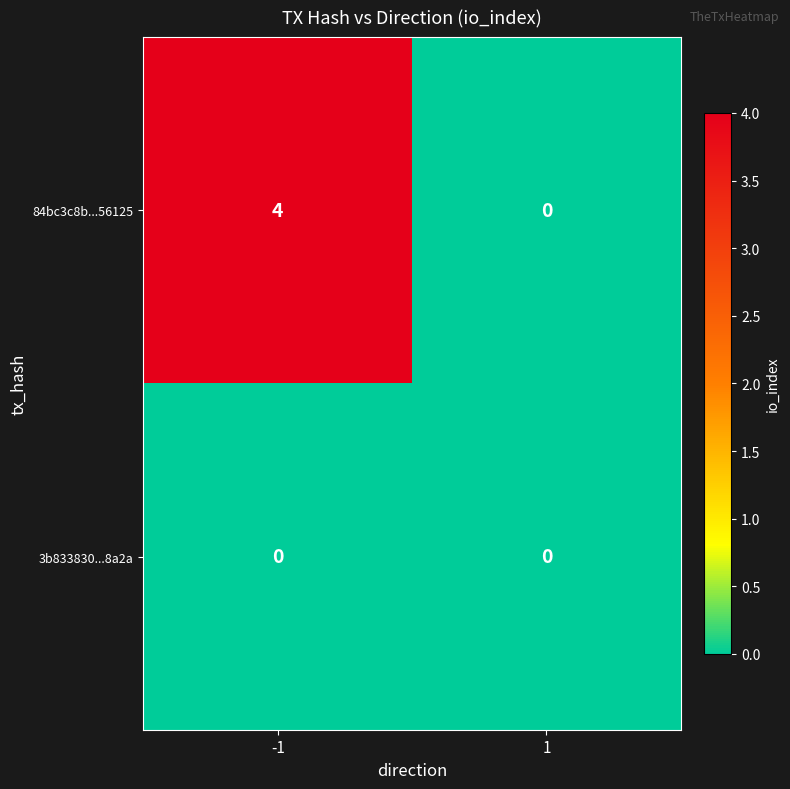

Rank the series by their average value, from highest to lowest.

84bc3c8b...56125, 3b833830...8a2a